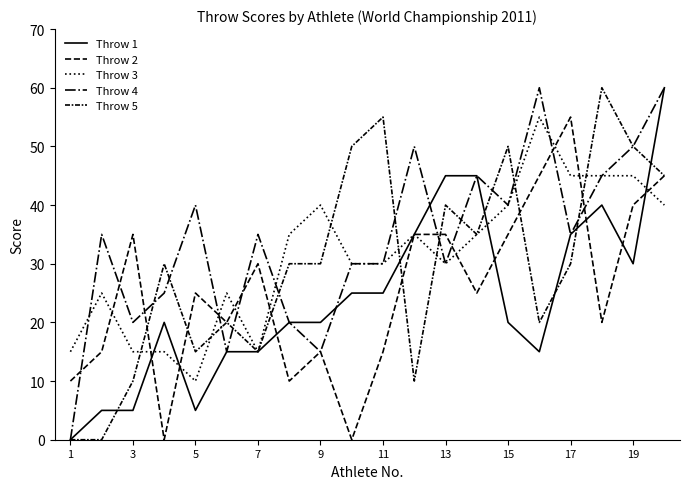

How many lines are shown in the chart?

5